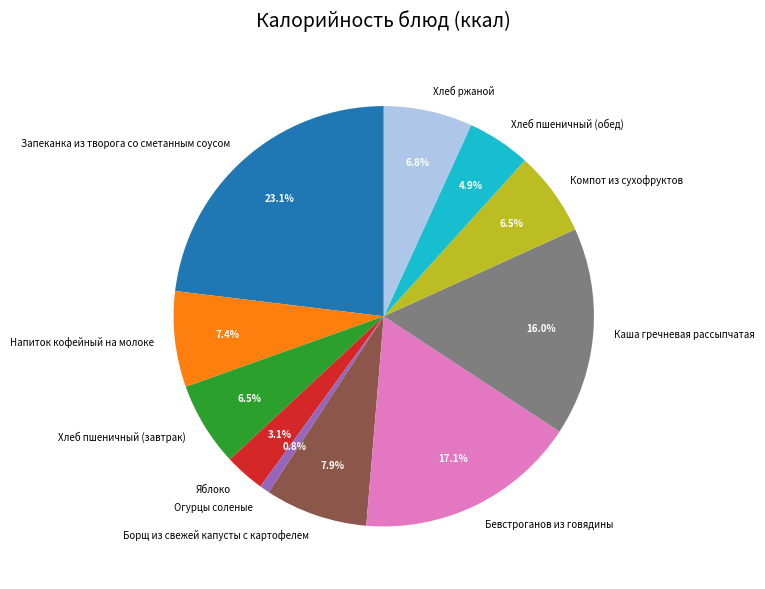

What portion of the pie excludes Бевстроганов из говядины?

82.9%